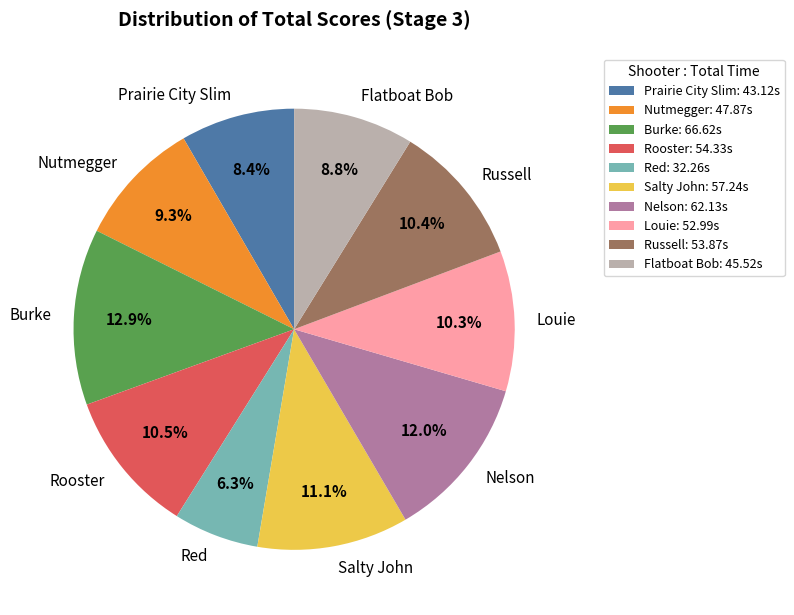

True or false: Red accounts for 6% of the total.

True